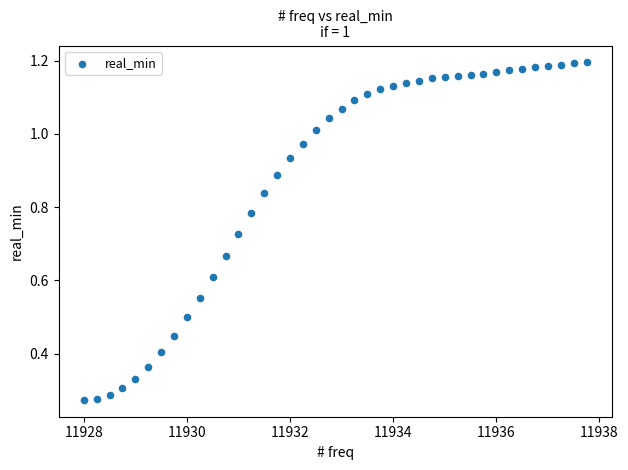

What is the range of X values (max minus min)?

9.8